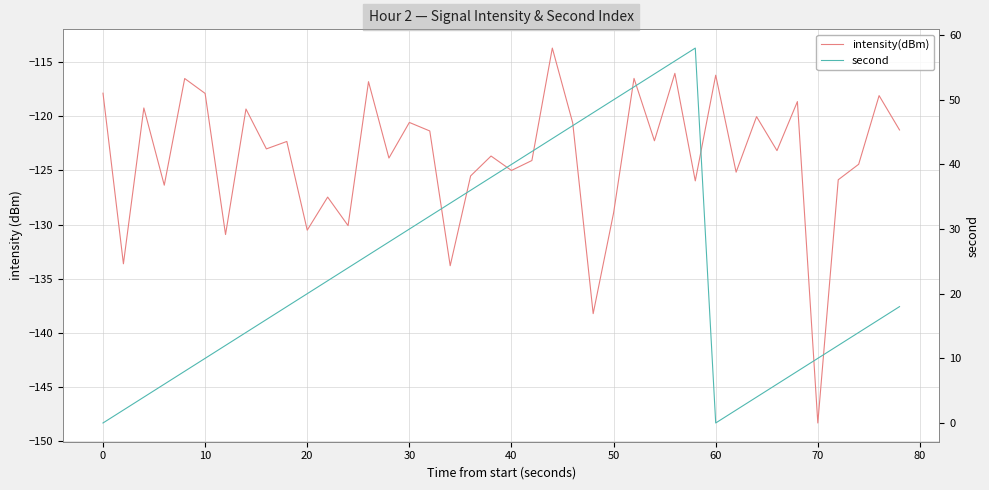

How many data points in intensity(dBm) are above -123?

19